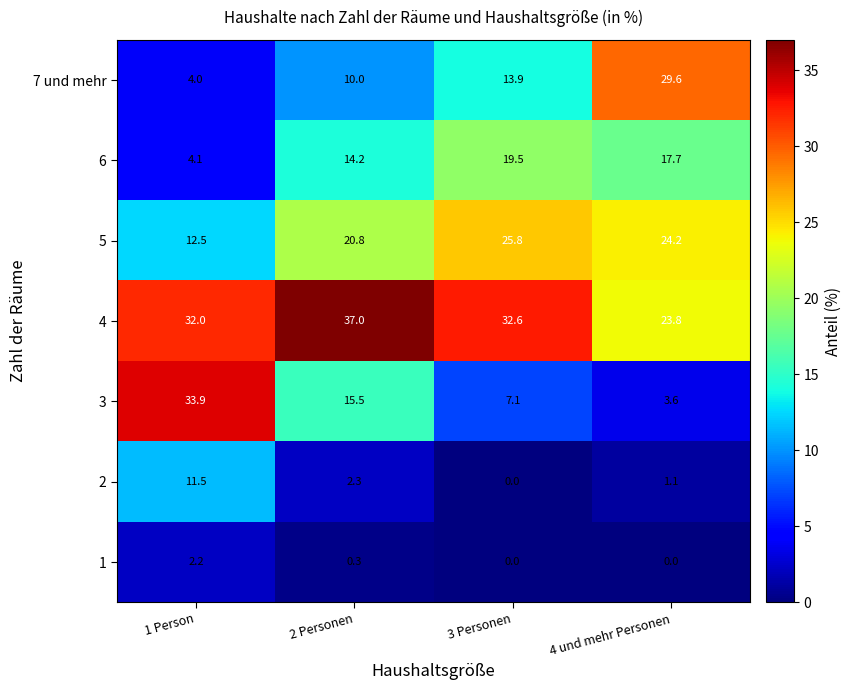

At 4 und mehr Personen, list the series in order from smallest to largest.

1, 2, 3, 6, 4, 5, 7 und mehr